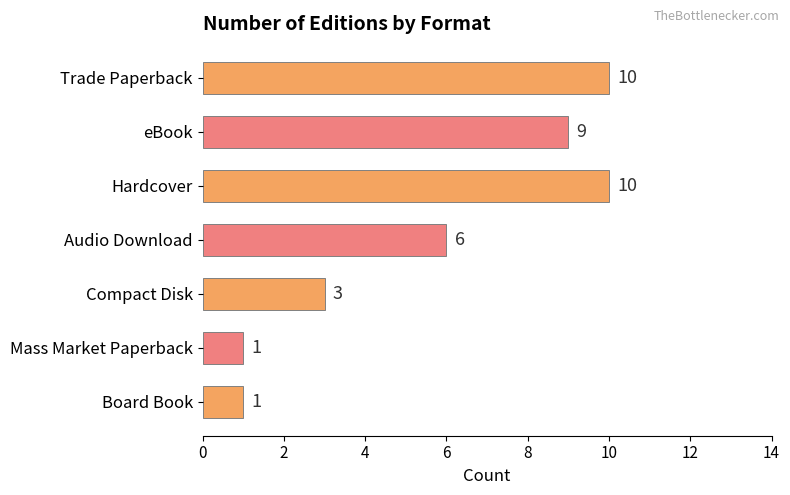

What is the greatest value displayed?

10